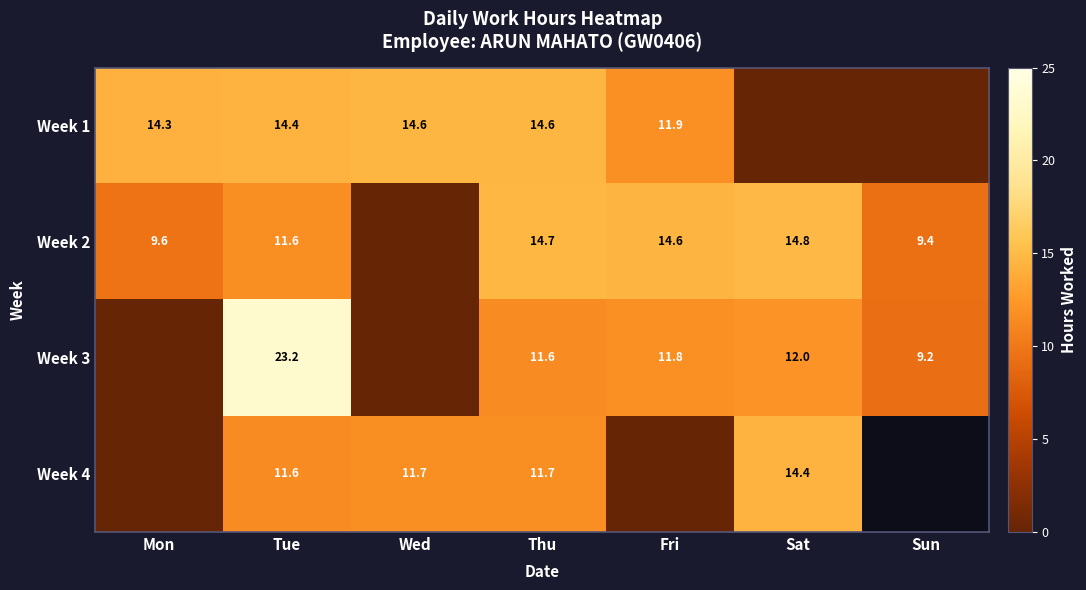

Is the value of Week 4 at Tue greater than the value of Week 3 at Fri?

No